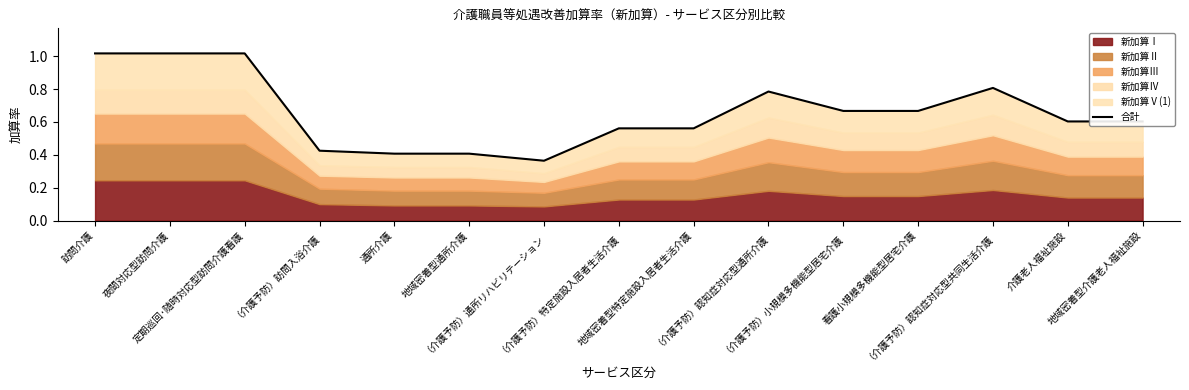

Reading right to left, what are all the values shown in this chart?

0.6	0.6	0.8	0.7	0.7	0.8	0.6	0.6	0.4	0.4	0.4	0.4	1.0	1.0	1.0